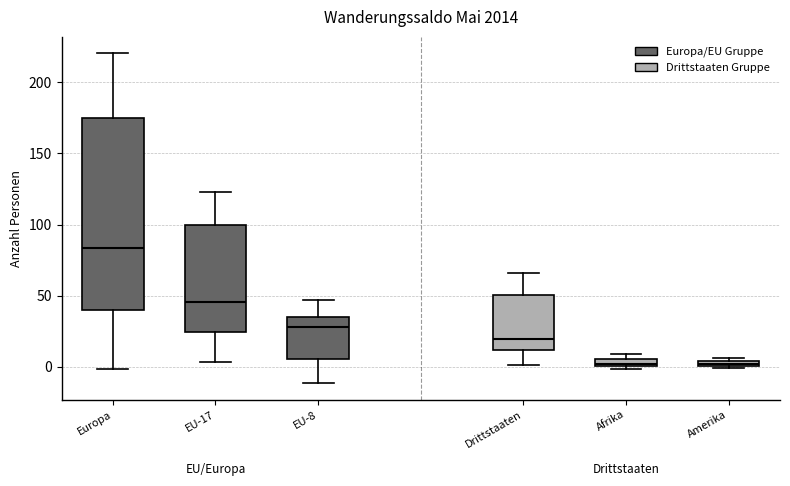

Comparing the boxes themselves (not the whiskers), which one is the tallest?

Europa